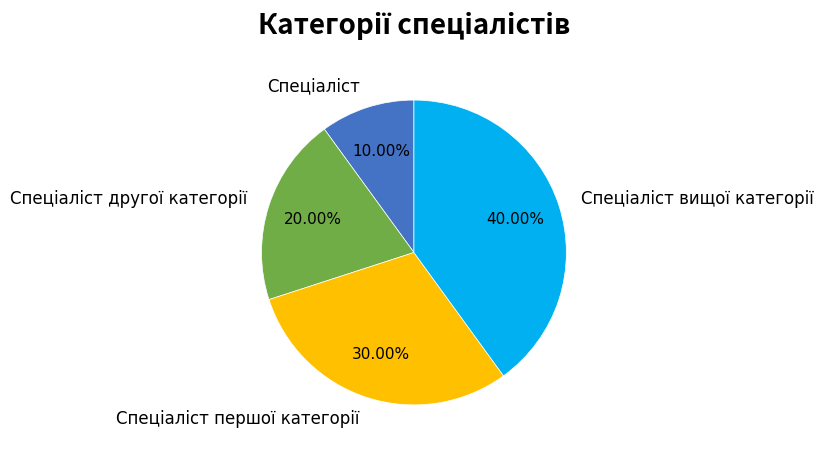

Does any single category account for the majority?

No